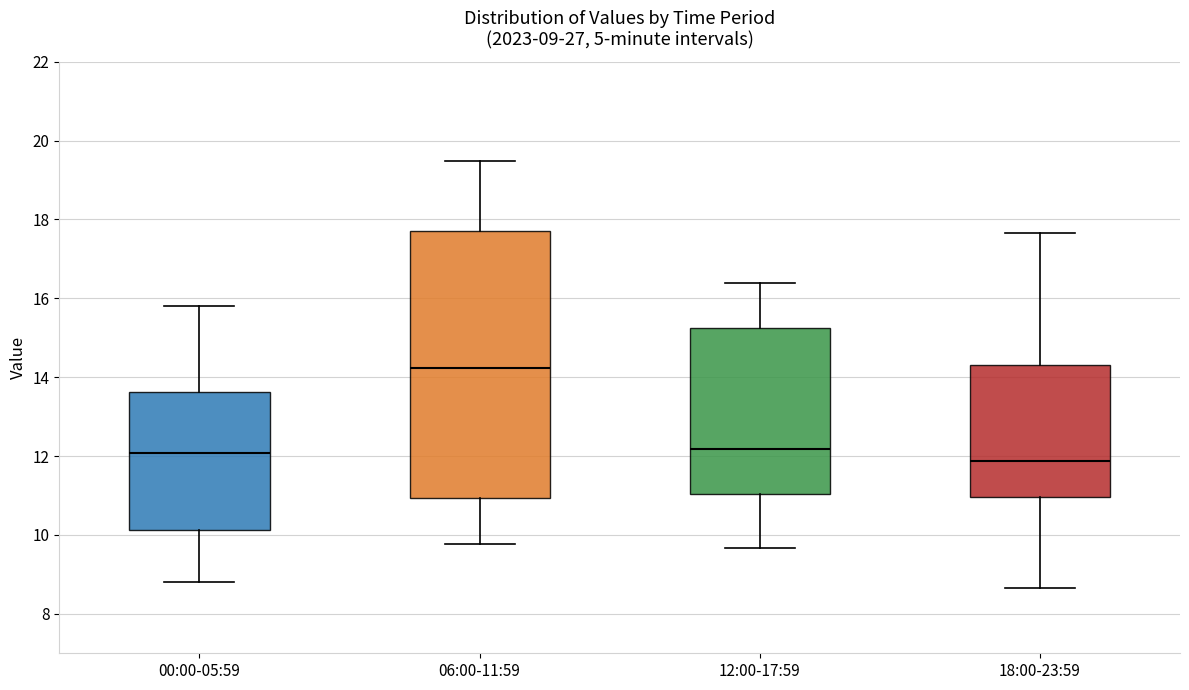

Which box has the lowest median line?

18:00-23:59